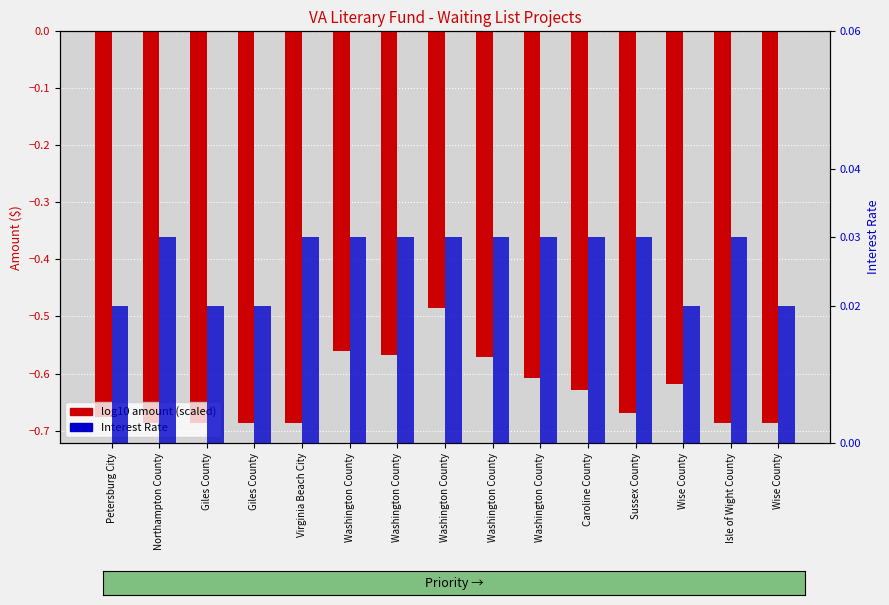

The value of log10 amount (scaled) at Isle of Wight County is -0.7. True or false?

True